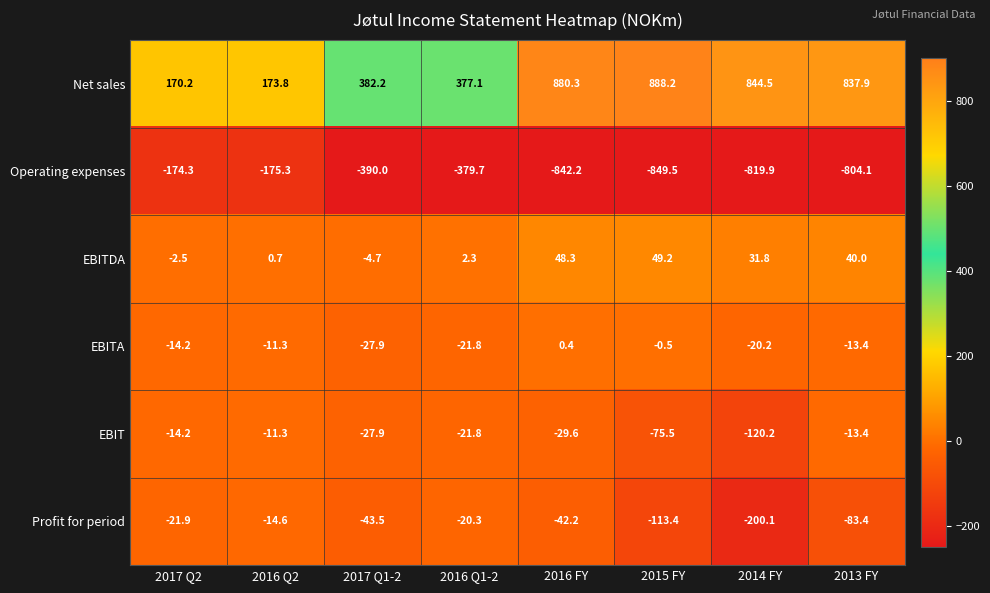

What is the maximum value for Net sales?

888.2